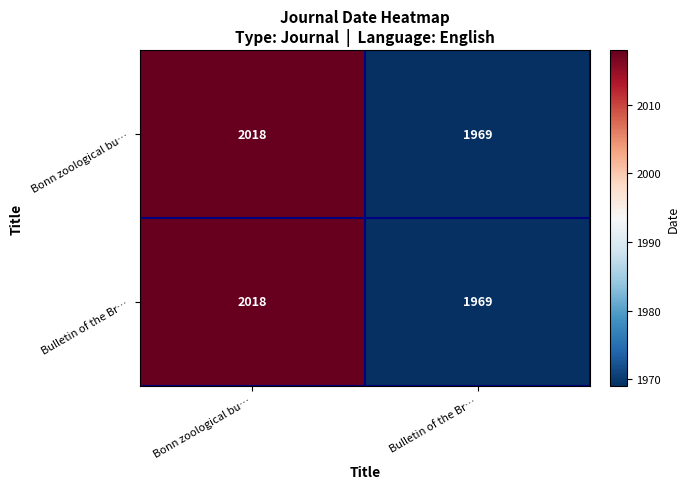

Reading right to left, what are all the values shown in this chart?

Bonn zoological bu…: 1969	2018
Bulletin of the Br…: 1969	2018